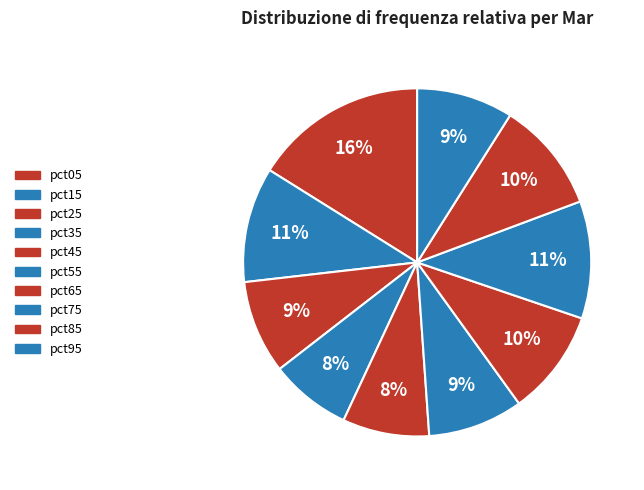

Which category has the biggest portion of the pie?

pct05